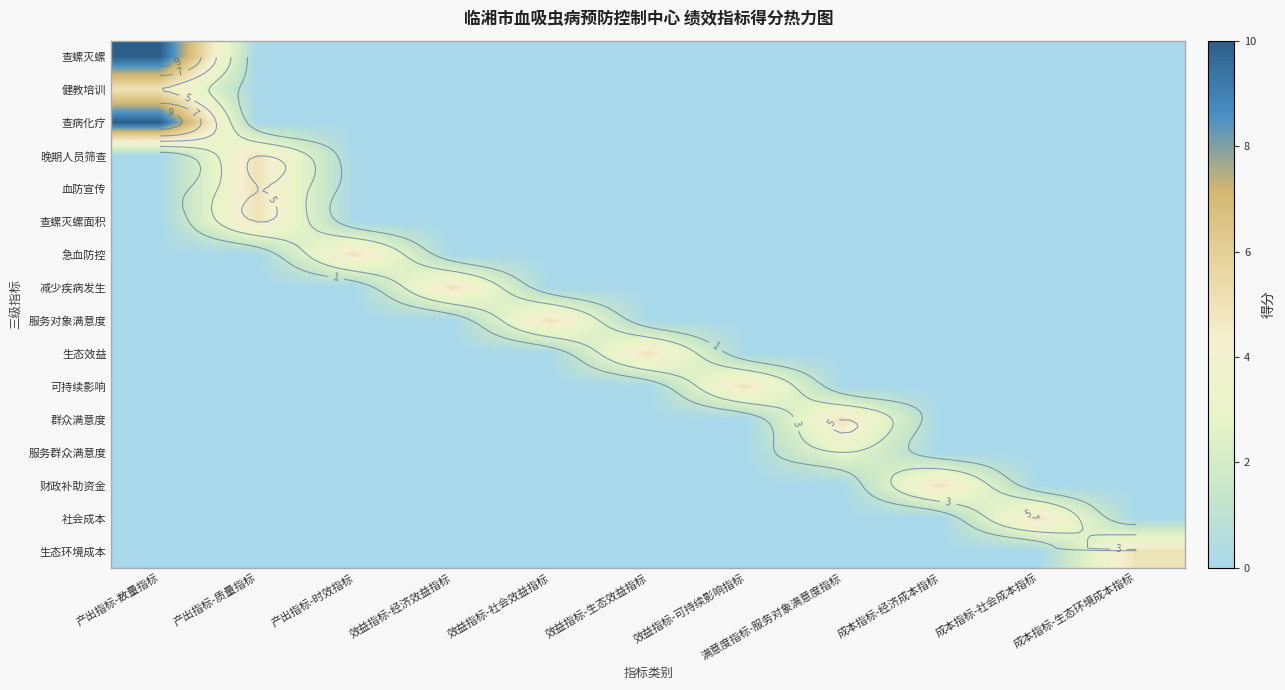

Is it true that 血防宣传 equals 0 at 效益指标-经济效益指标?

True